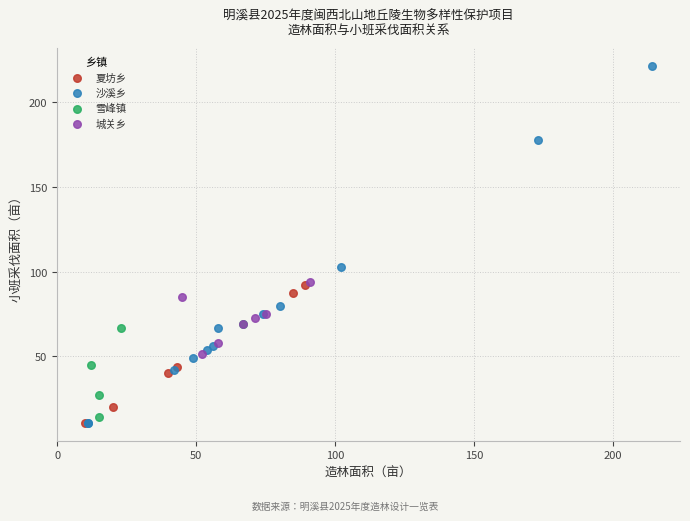

Which series contains the highest Y value?

沙溪乡